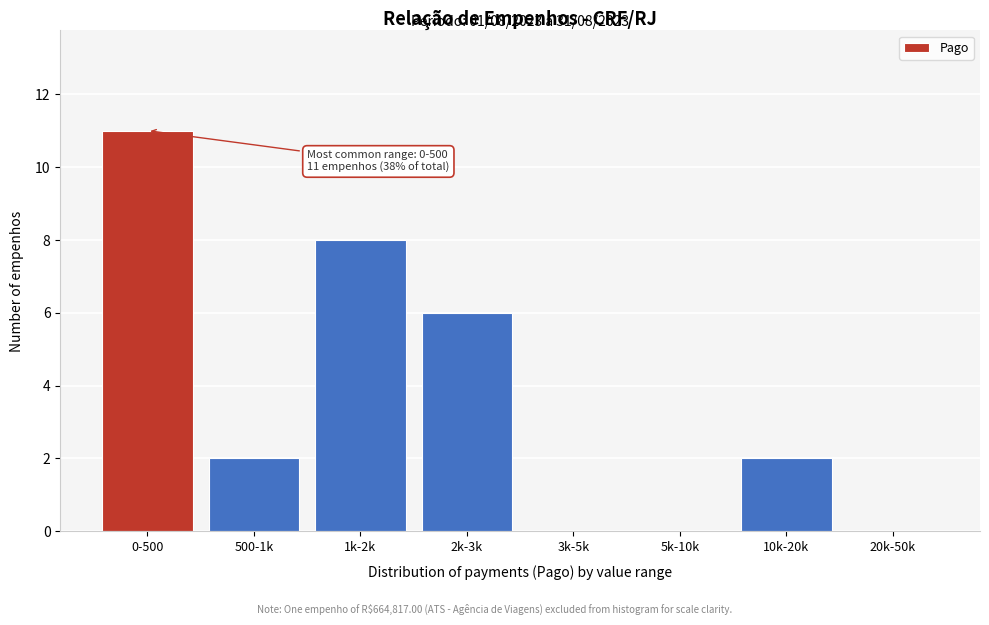

Reading right to left, list all the values displayed in this chart.

20k-50k=0	10k-20k=2	5k-10k=0	3k-5k=0	2k-3k=6	1k-2k=8	500-1k=2	0-500=11